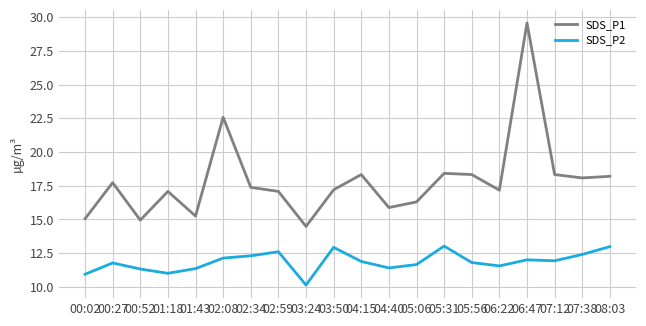

Rank the series by their maximum value, from lowest to highest.

SDS_P2, SDS_P1